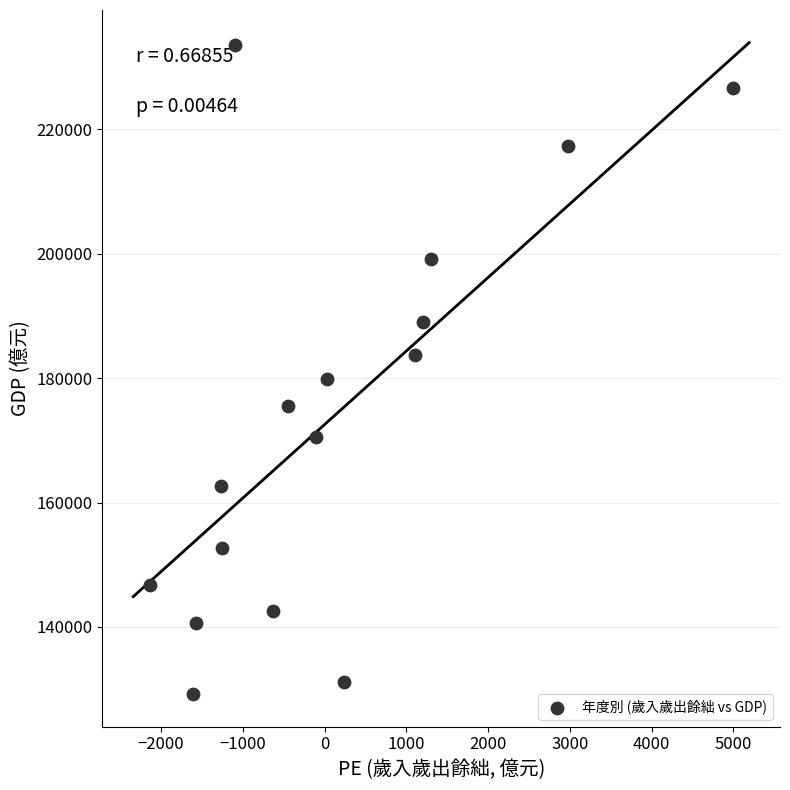

What is the range of X values (max minus min)?

7134